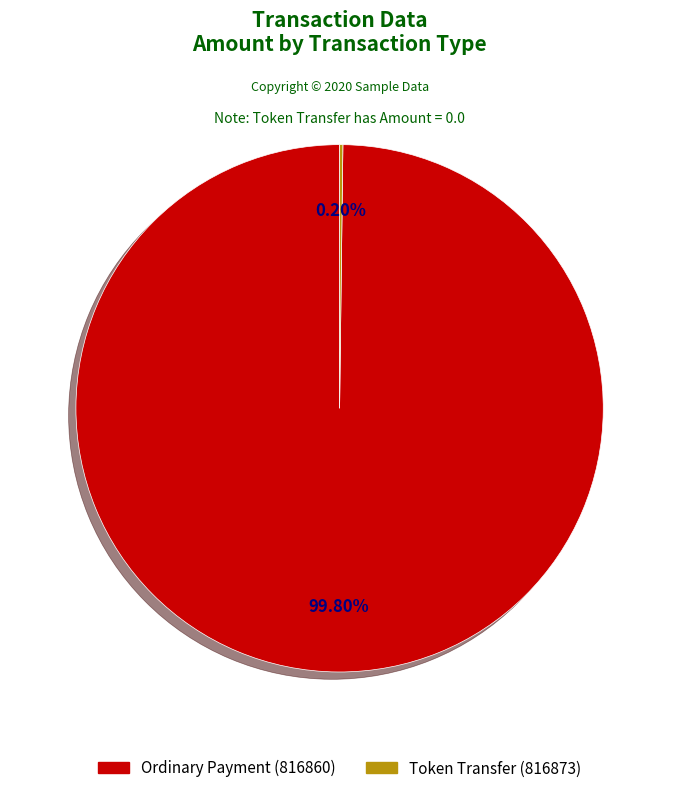

To the nearest percent, what is the difference between the largest and smallest slice percentages?

100%